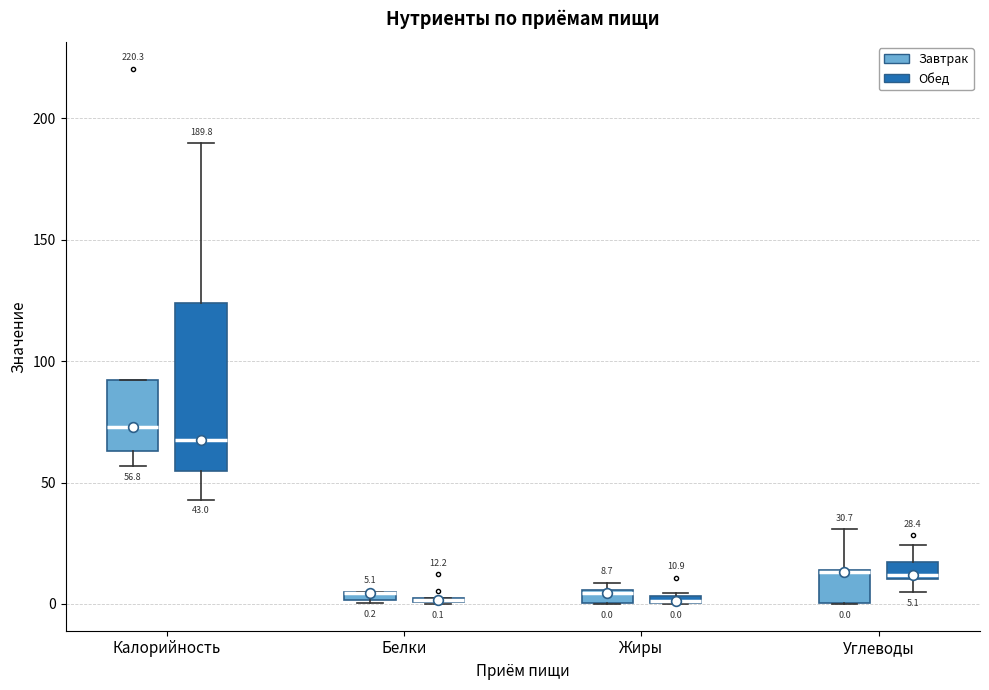

Comparing the boxes themselves (not the whiskers), which one is the tallest?

Калорийность (Обед)